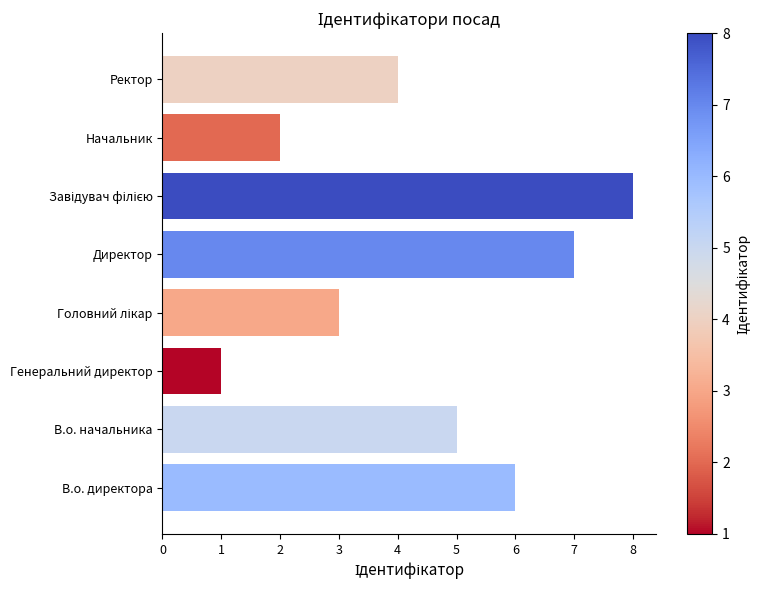

The value at Начальник is 0. True or false?

False